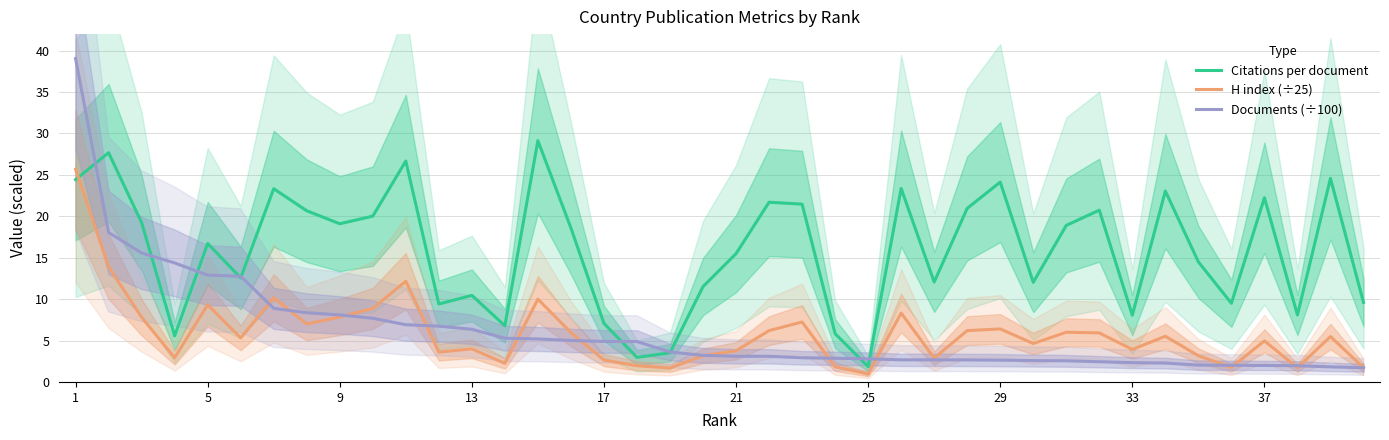

Which series ends up on top after the final intersection of H index (÷25) and Documents (÷100)?

H index (÷25)